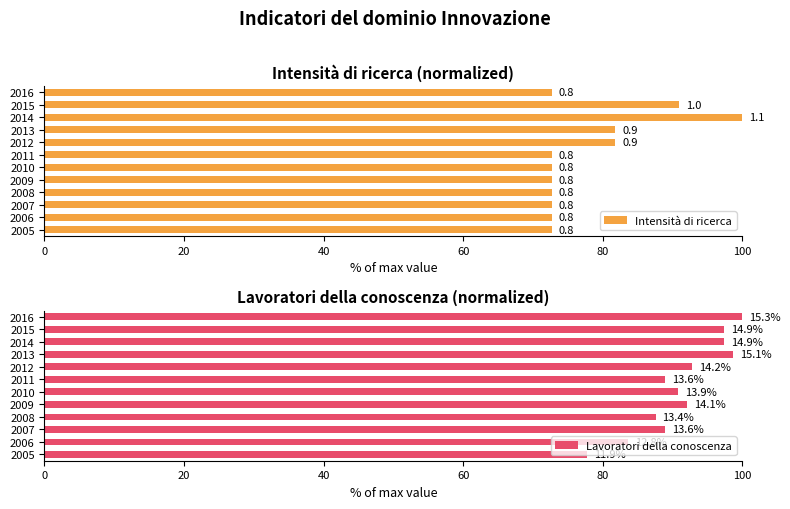

Does the chart contain any negative values?

No